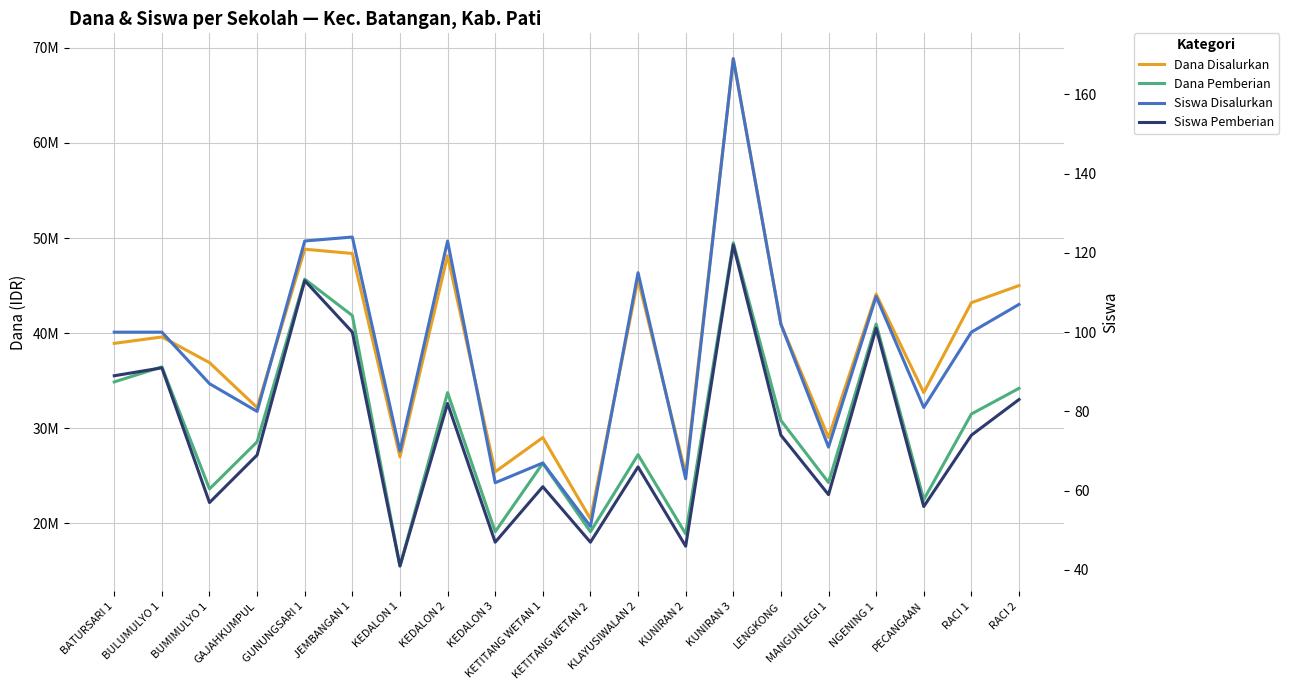

Count the number of data series in this chart.

4